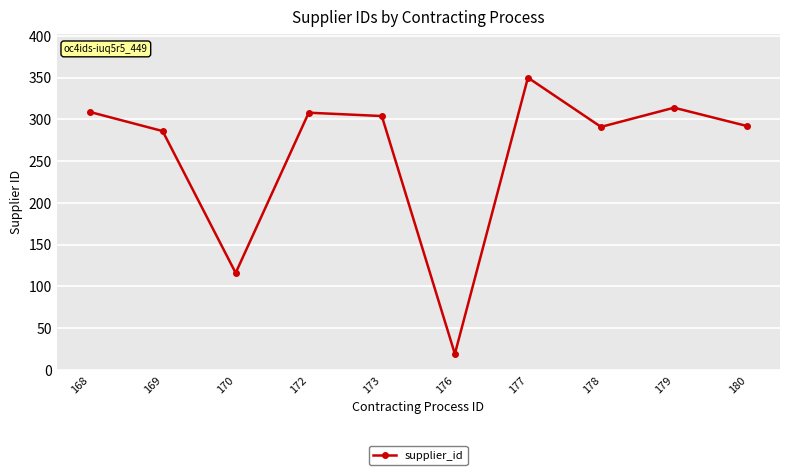

At which label does the data first exceed 304?

168